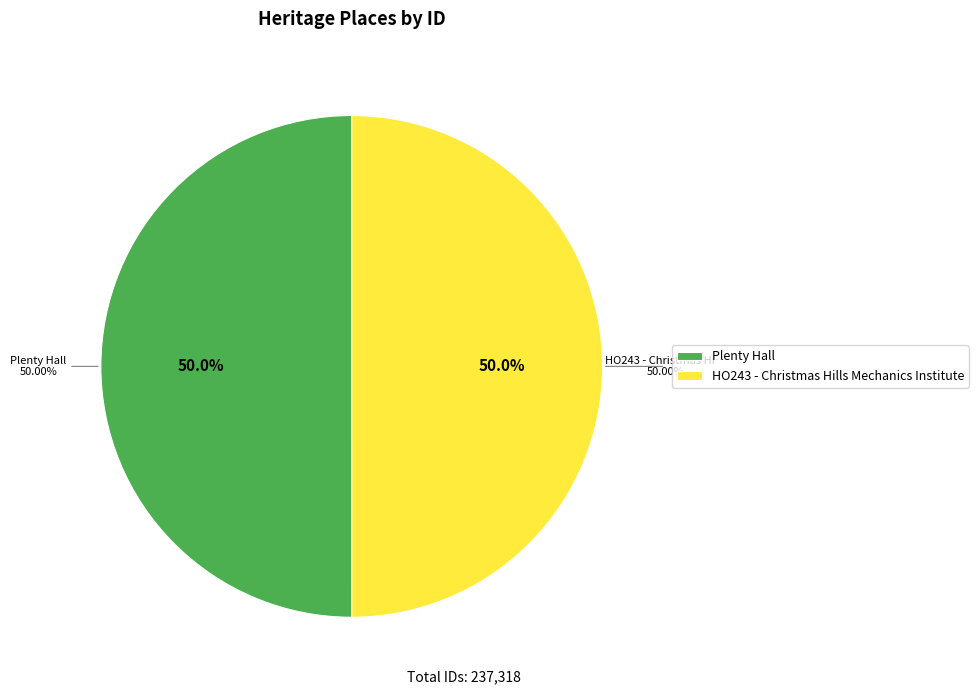

To the nearest percent, what percentage of the pie is HO243 - Christmas Hills Mechanics Institute?

50%